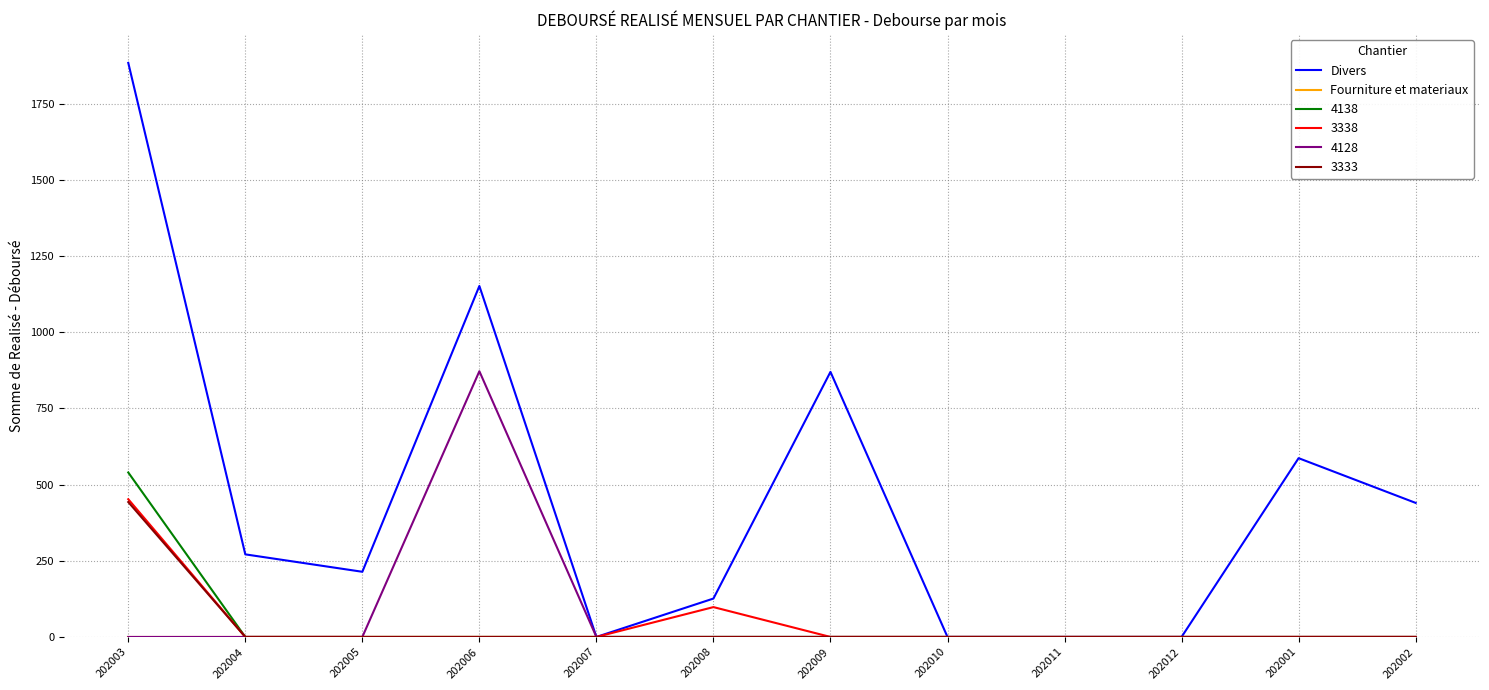

What is the average value of the Divers series?

462.0